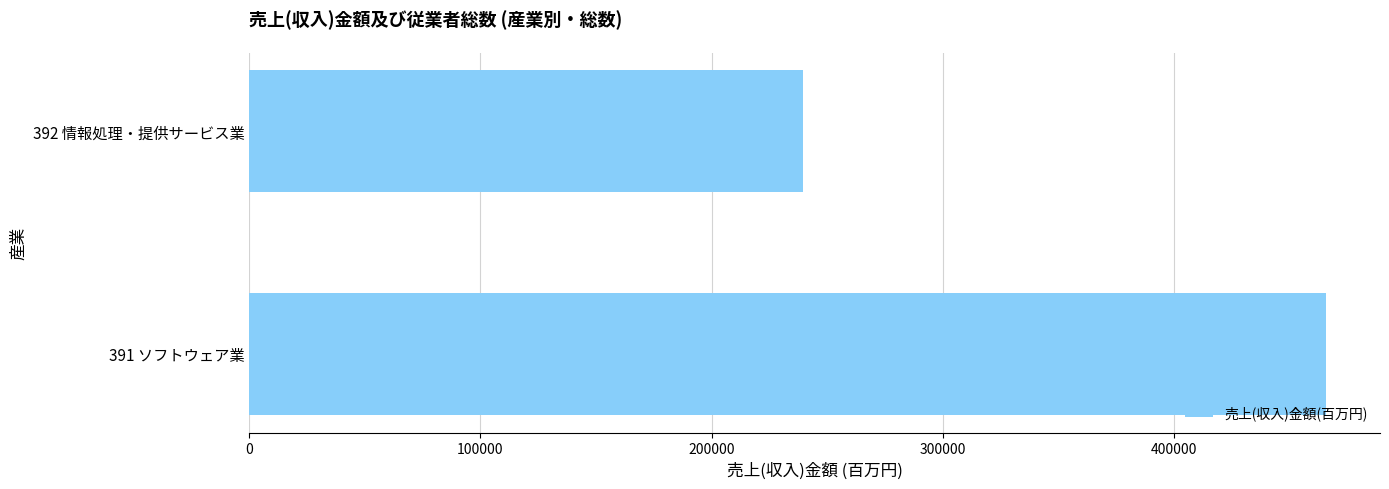

List the labels in order of value, smallest first.

392 情報処理・提供サービス業, 391 ソフトウェア業